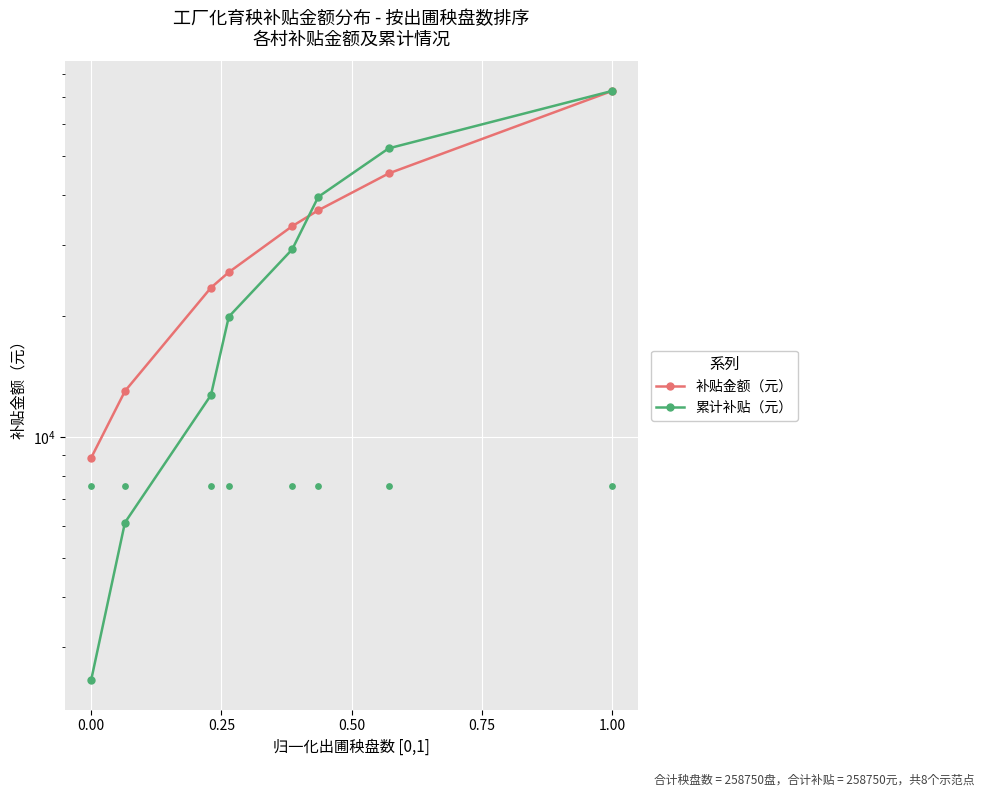

At how many categories does at least one series exceed 40564?

2